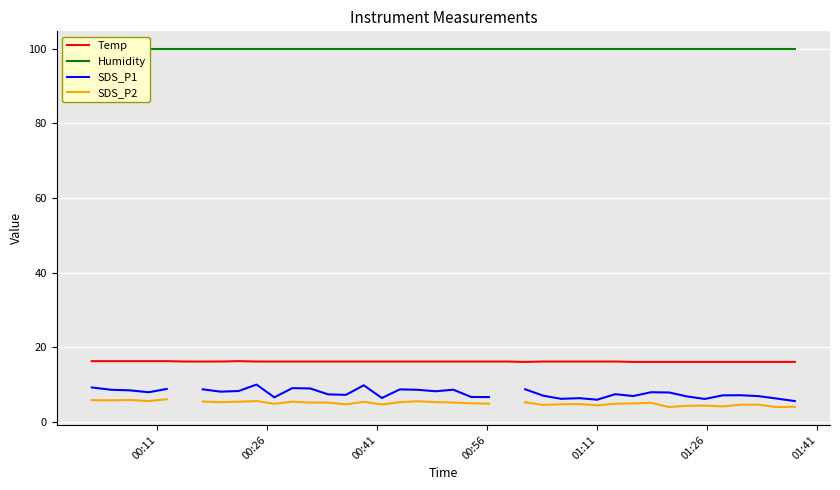

What is the minimum value for Temp?

16.1